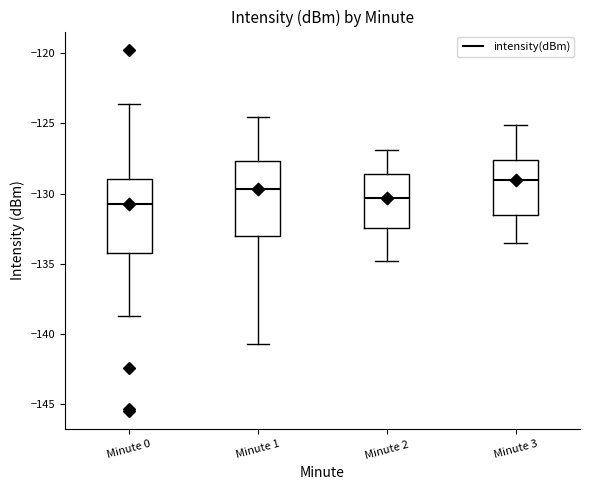

Reading left to right, transcribe this box plot: for each box, give where its median line is, the range the box spans, and where its two whiskers end, as read against the y-axis. The values are not printed on the chart, so give them approximately, as read against the axis.

Minute 0: median -130.5, box -134.5 to -129.0, whiskers -138.5 to -123.5
Minute 1: median -129.5, box -133.0 to -127.5, whiskers -140.5 to -124.5
Minute 2: median -130.5, box -132.5 to -128.5, whiskers -135.0 to -127.0
Minute 3: median -129.0, box -131.5 to -127.5, whiskers -133.5 to -125.0